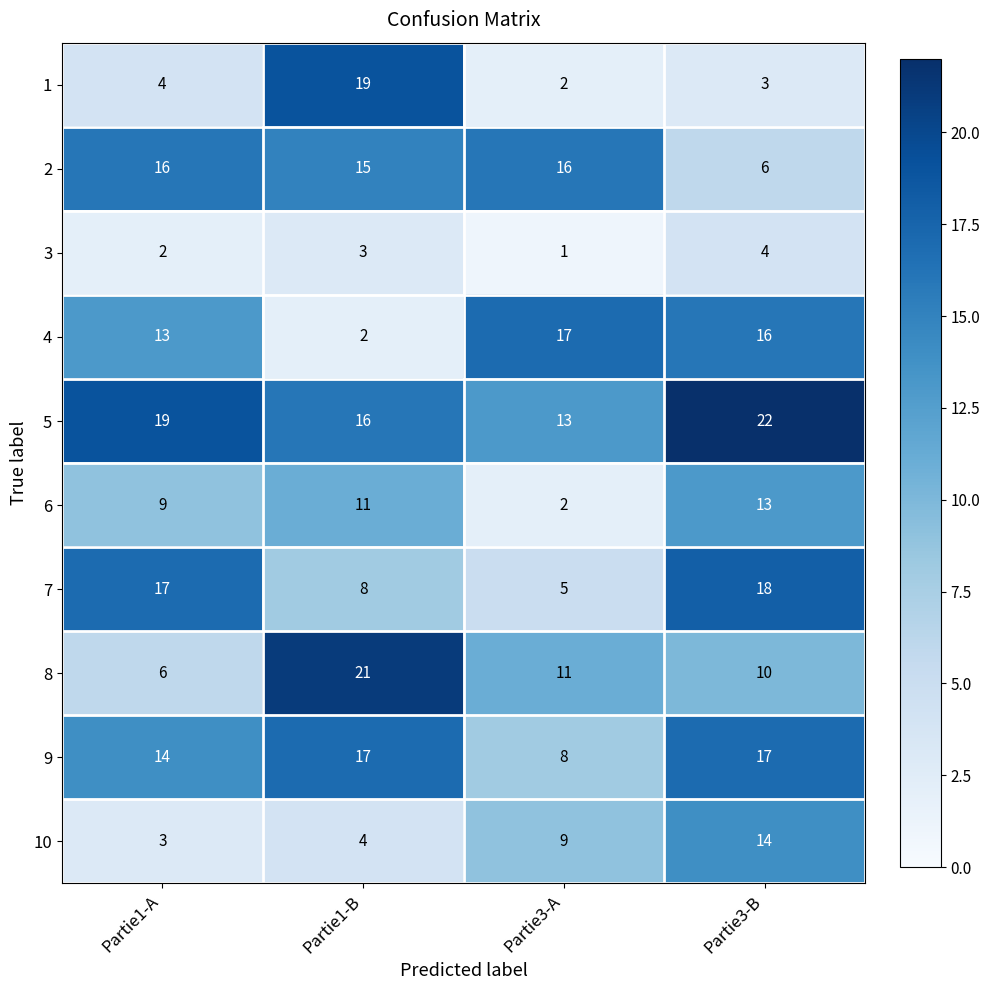

What is the difference between the maximum and minimum values in the 6 series?

11